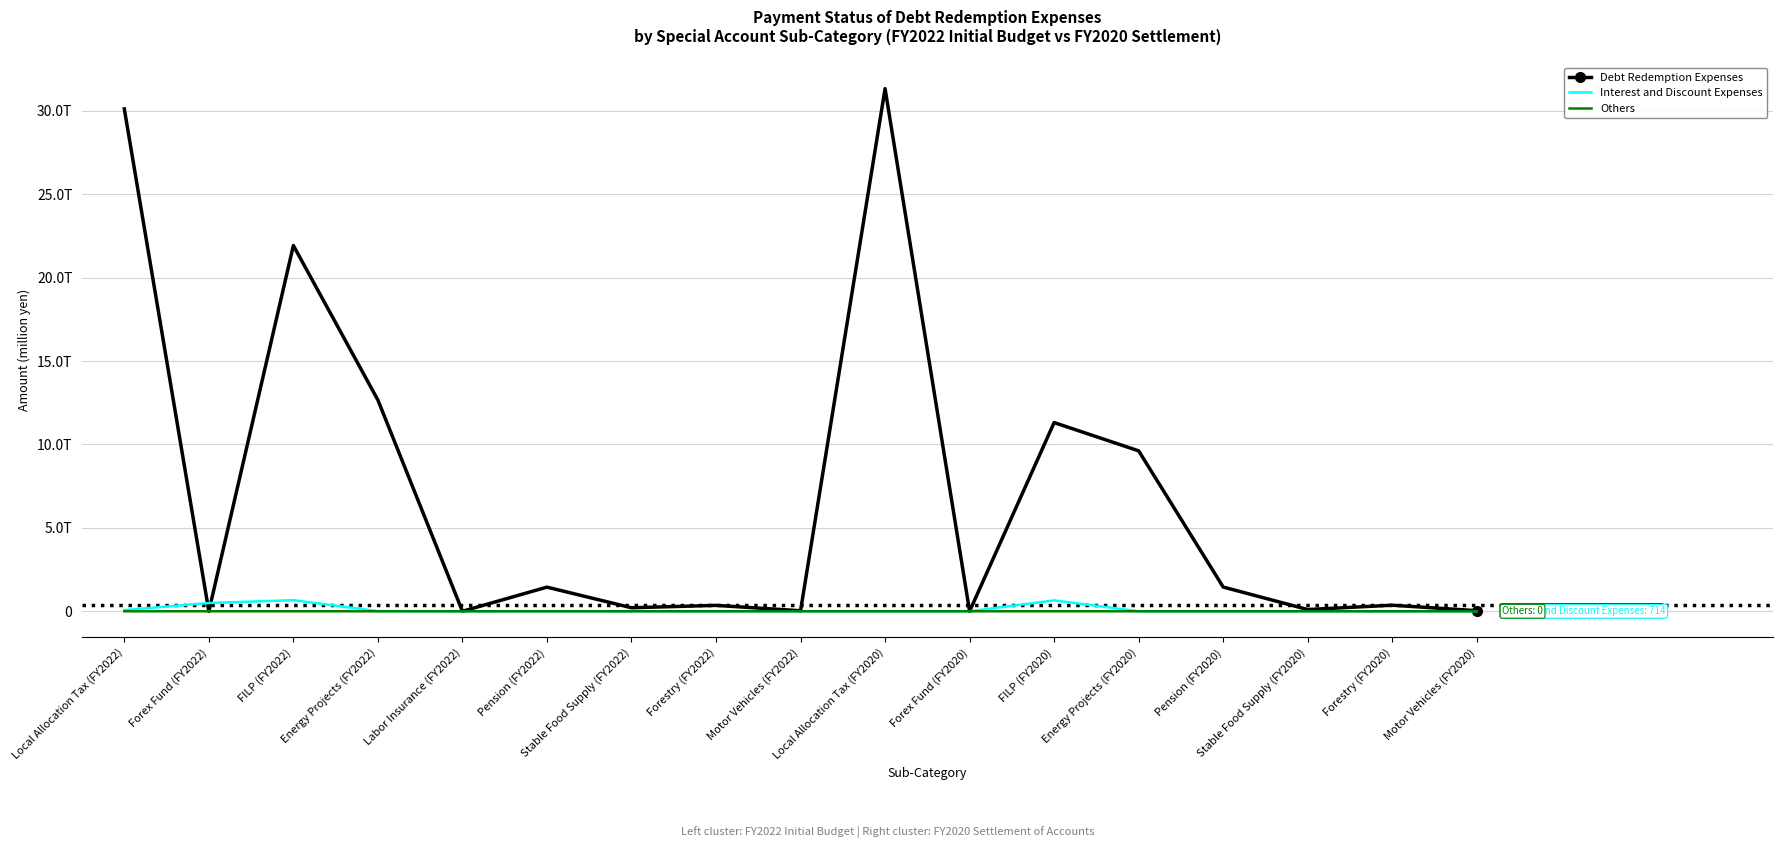

Reading left to right, transcribe all the data shown in this chart.

Debt Redemption Expenses: Local Allocation Tax (FY2022)=30112295	Forex Fund (FY2022)=0	FILP (FY2022)=21925439	Energy Projects (FY2022)=12662244	Labor Insurance (FY2022)=0	Pension (FY2022)=1446630	Stable Food Supply (FY2022)=210339	Forestry (FY2022)=353411	Motor Vehicles (FY2022)=31291	Local Allocation Tax (FY2020)=31328372	Forex Fund (FY2020)=0	FILP (FY2020)=11311517	Energy Projects (FY2020)=9616403	Pension (FY2020)=1452421	Stable Food Supply (FY2020)=103695	Forestry (FY2020)=363002	Motor Vehicles (FY2020)=35111
Interest and Discount Expenses: Local Allocation Tax (FY2022)=70900	Forex Fund (FY2022)=495472	FILP (FY2022)=664620	Energy Projects (FY2022)=9381	Labor Insurance (FY2022)=52	Pension (FY2022)=5787	Stable Food Supply (FY2022)=979	Forestry (FY2022)=1237	Motor Vehicles (FY2022)=2052	Local Allocation Tax (FY2020)=135	Forex Fund (FY2020)=0	FILP (FY2020)=652914	Energy Projects (FY2020)=732	Pension (FY2020)=42	Stable Food Supply (FY2020)=226	Forestry (FY2020)=350	Motor Vehicles (FY2020)=714
Others: Local Allocation Tax (FY2022)=0	Forex Fund (FY2022)=780	FILP (FY2022)=1673	Energy Projects (FY2022)=16	Labor Insurance (FY2022)=0	Pension (FY2022)=0	Stable Food Supply (FY2022)=1	Forestry (FY2022)=0	Motor Vehicles (FY2022)=0	Local Allocation Tax (FY2020)=0	Forex Fund (FY2020)=280	FILP (FY2020)=663	Energy Projects (FY2020)=8	Pension (FY2020)=0	Stable Food Supply (FY2020)=0	Forestry (FY2020)=0	Motor Vehicles (FY2020)=0